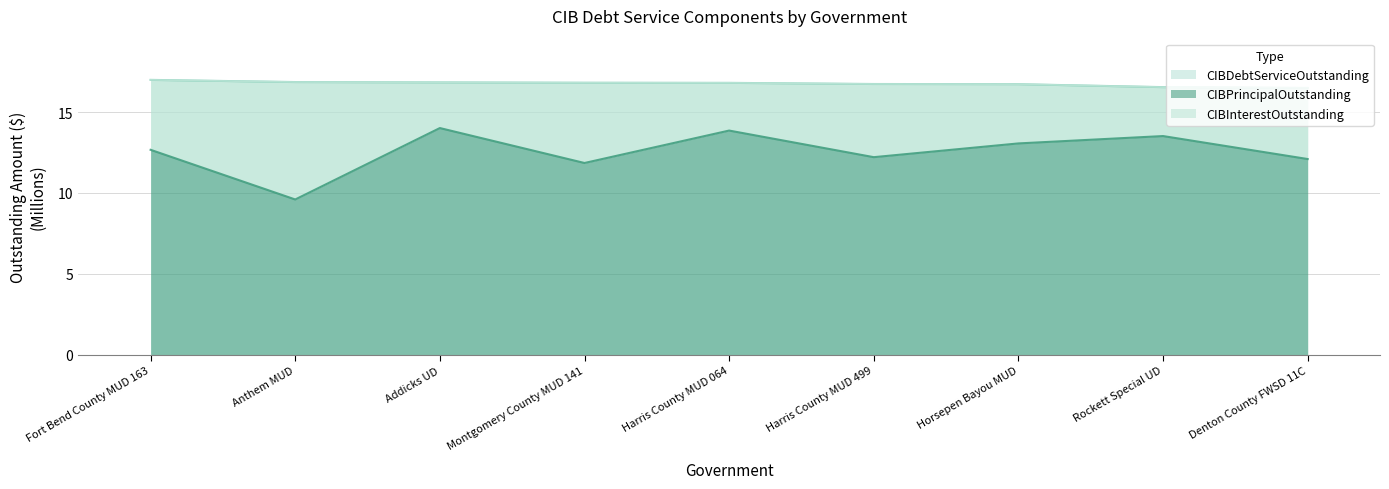

Reading right to left, list all the values displayed in this chart.

CIBPrincipalOutstanding: Denton County FWSD 11C=12.1	Rockett Special UD=13.5	Horsepen Bayou MUD=13.1	Harris County MUD 499=12.2	Harris County MUD 064=13.9	Montgomery County MUD 141=11.8	Addicks UD=14.0	Anthem MUD=9.6	Fort Bend County MUD 163=12.7
CIBDebtServiceOutstanding: Denton County FWSD 11C=16.5	Rockett Special UD=16.5	Horsepen Bayou MUD=16.7	Harris County MUD 499=16.7	Harris County MUD 064=16.8	Montgomery County MUD 141=16.8	Addicks UD=16.8	Anthem MUD=16.9	Fort Bend County MUD 163=17.0